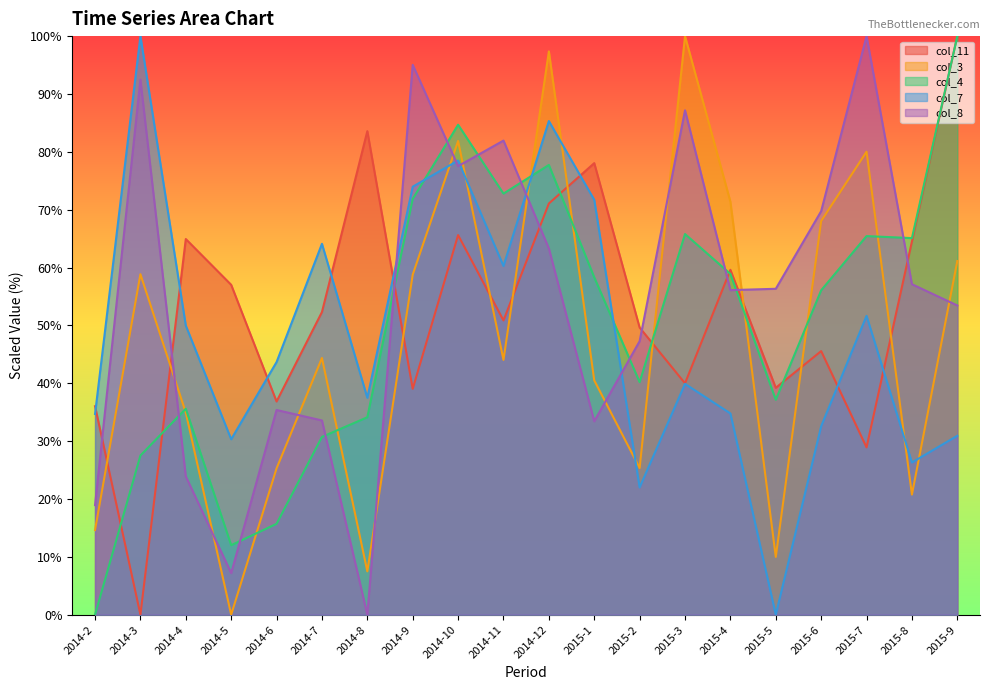

At which label is col_11 closest to 50?

2015-2